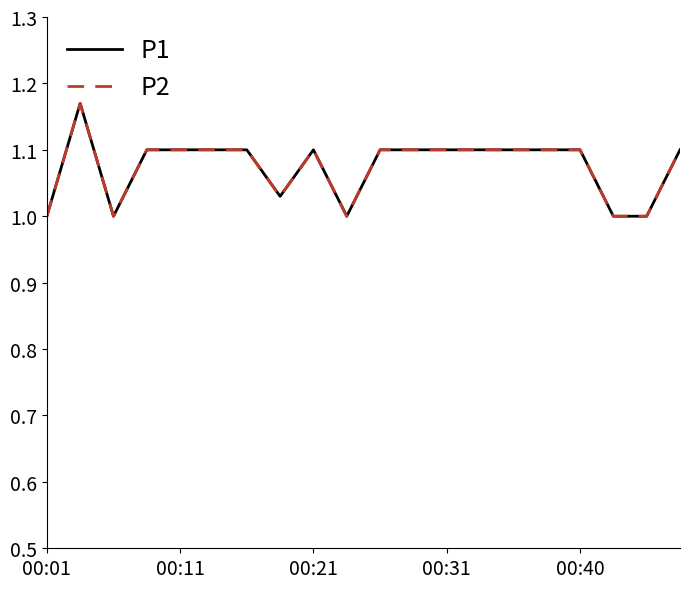

How many lines are shown in the chart?

2